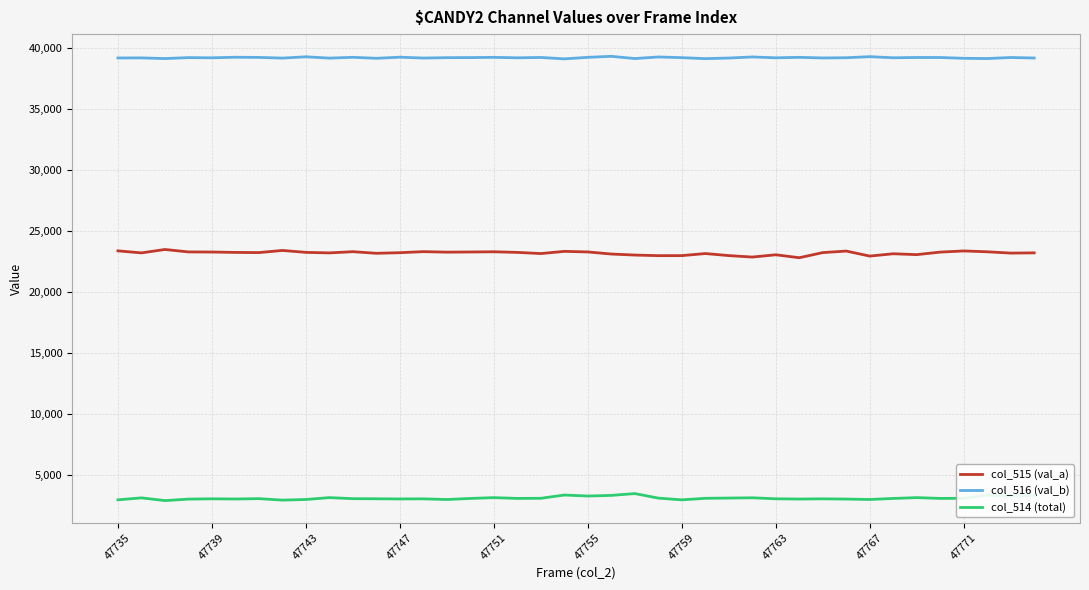

List the series in order of their peak value, lowest first.

col_514 (total), col_515 (val_a), col_516 (val_b)